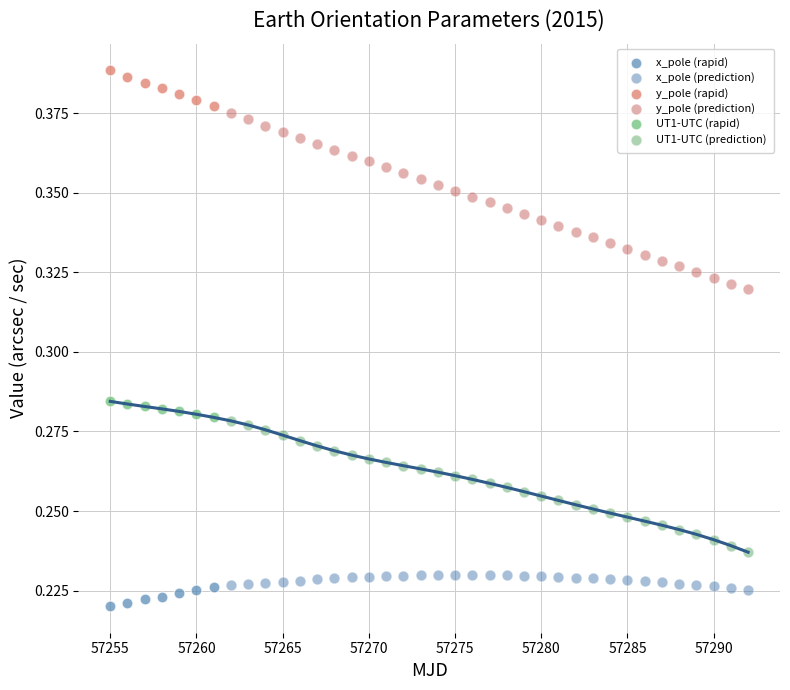

Which series has the widest spread of Y values?

y_pole (prediction)